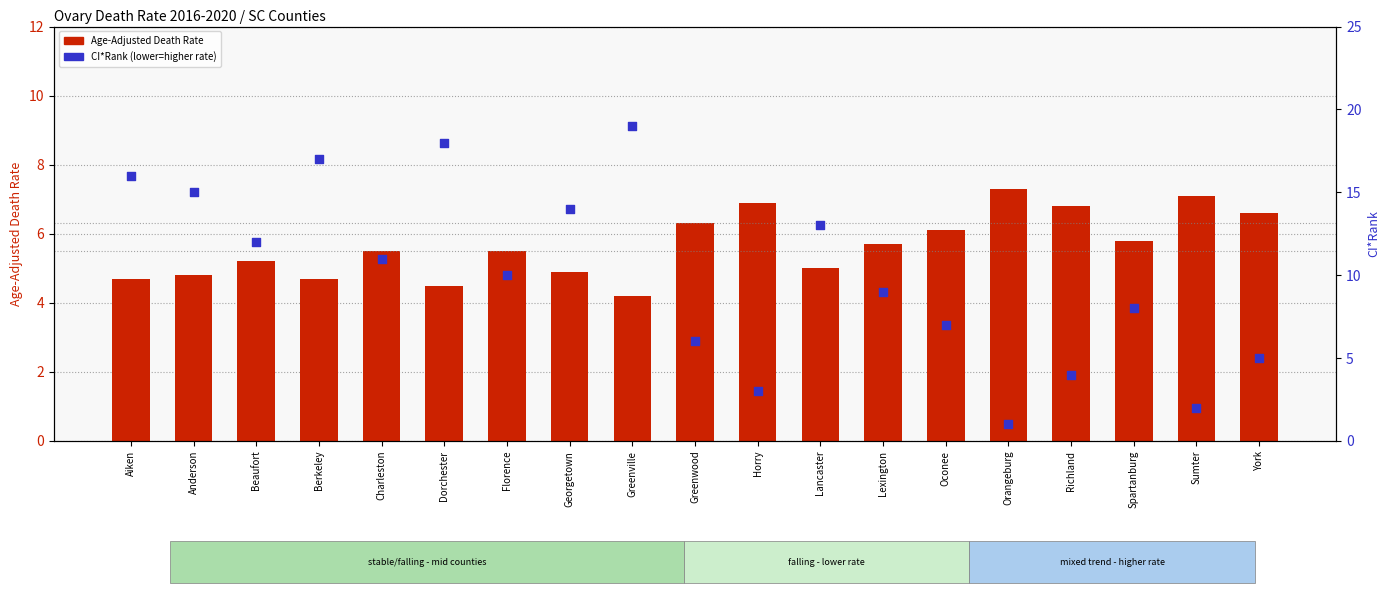

Which series has the largest total across all categories?

CI*Rank